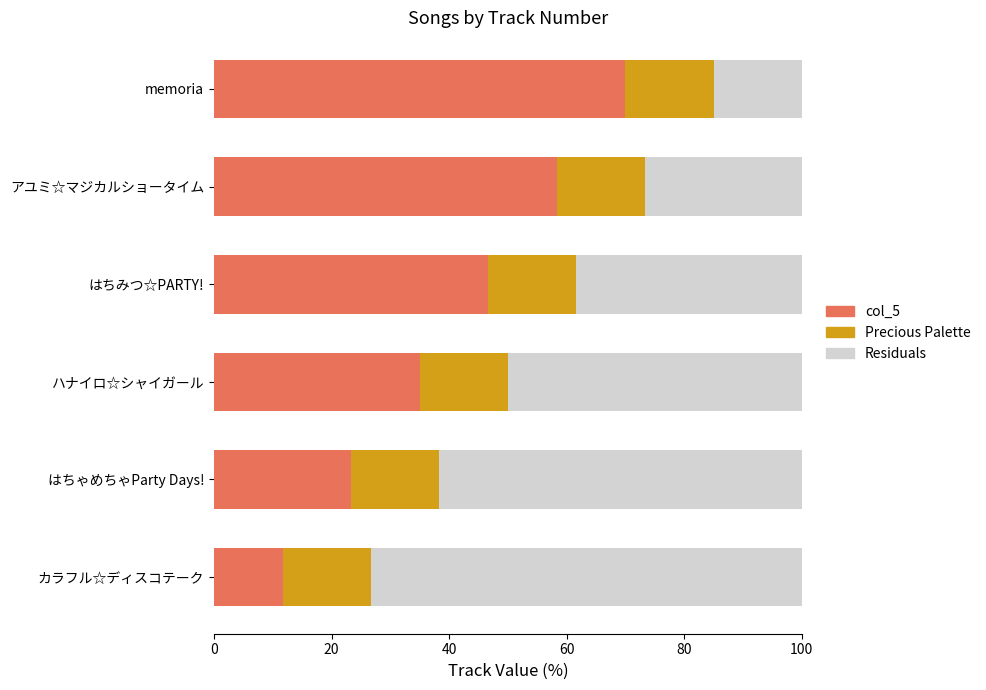

The value of col_5 at はちみつ☆PARTY! is 79.1. True or false?

False